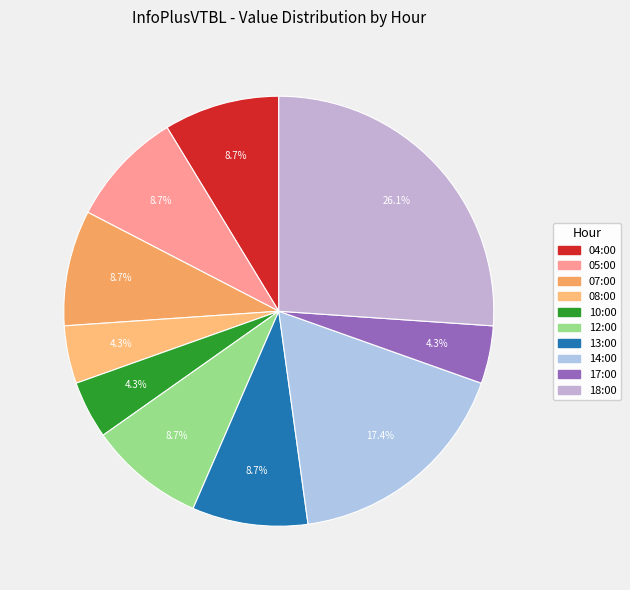

What percentage is the 14:00 slice, to the nearest percent?

17%